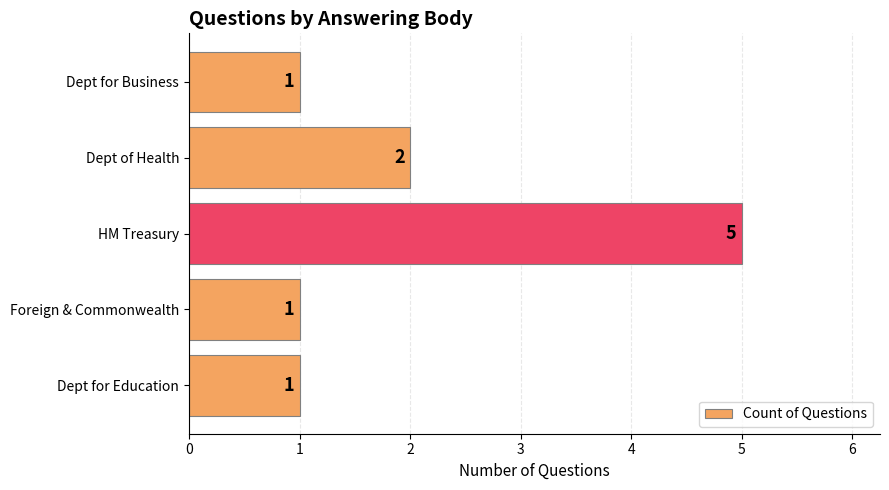

How many bars are there in total?

5